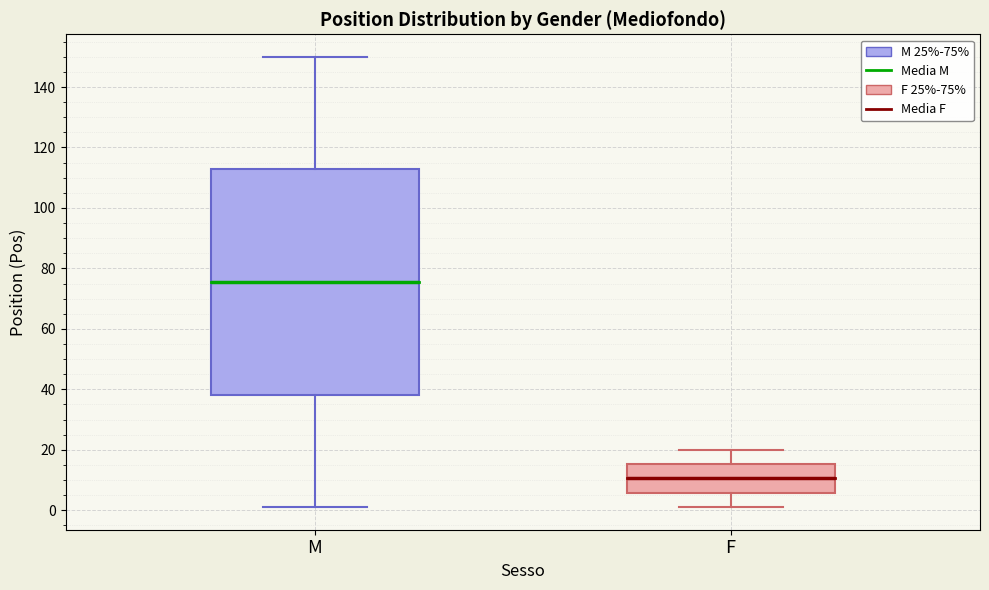

Reading left to right, read every box against the y-axis: the position of its median line, the range the box covers, and the ends of its whiskers. The values are not printed on the chart, so give them approximately, as read against the axis.

M: median 76, box 38 to 112, whiskers 2 to 150
F: median 10, box 6 to 16, whiskers 2 to 20